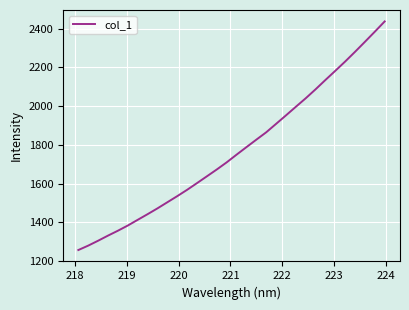

What is the difference between the maximum and minimum values?

1180.3